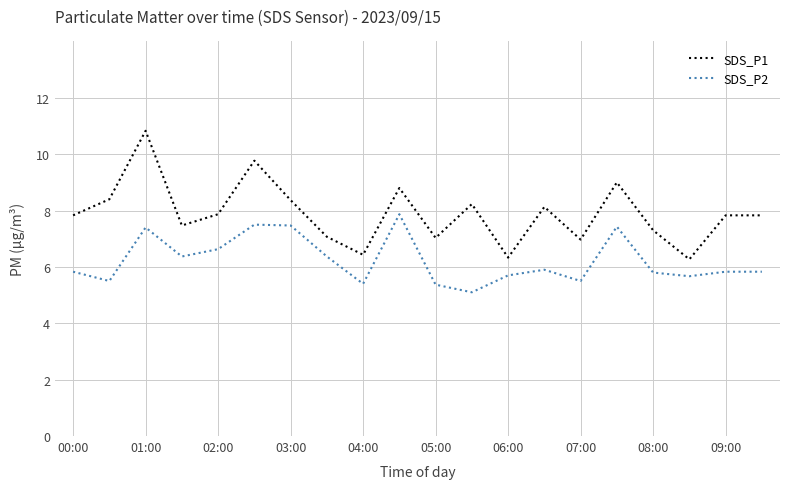

List the series in order of their overall mean, lowest first.

SDS_P2, SDS_P1